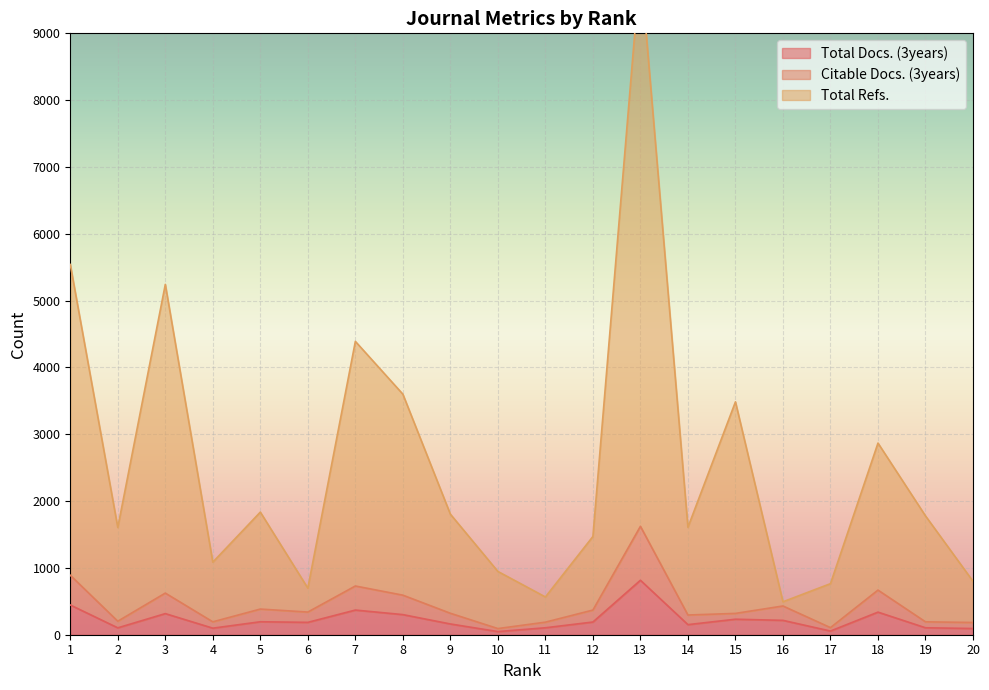

At which label is Total Docs. (3years) closest to 431?

1